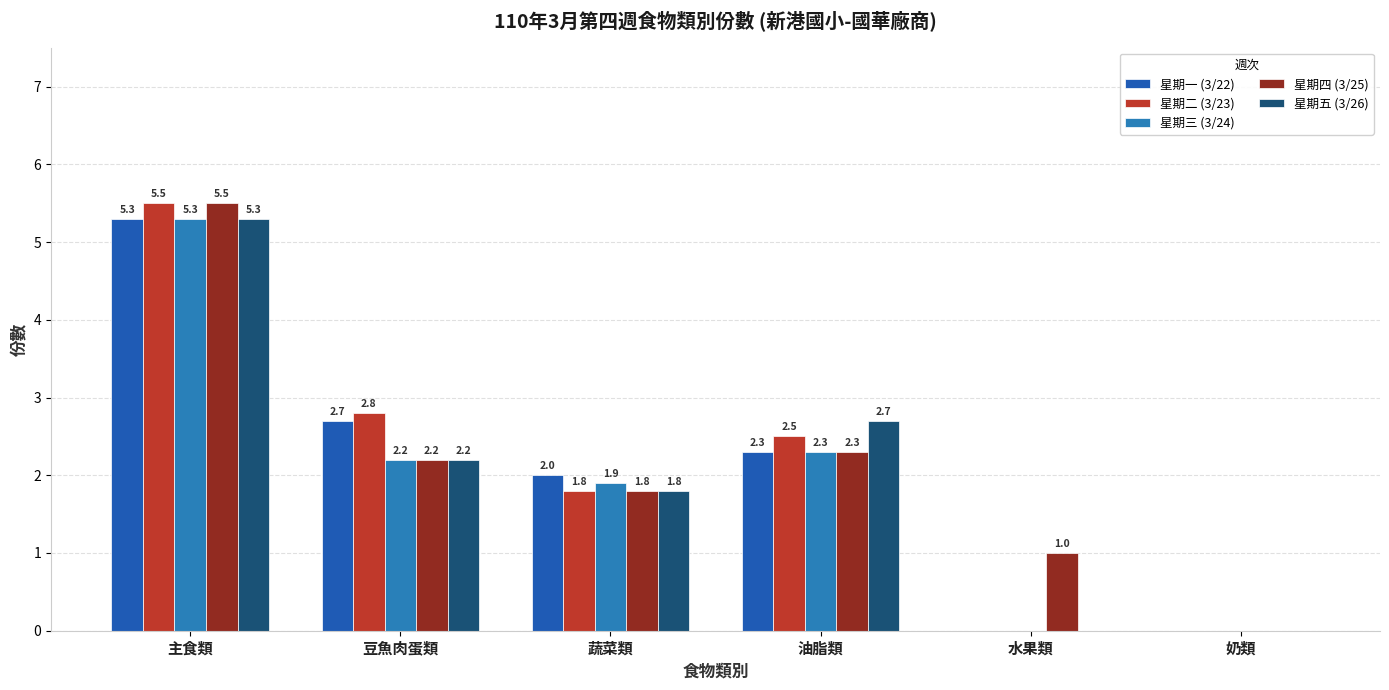

Are the bars horizontal?

No